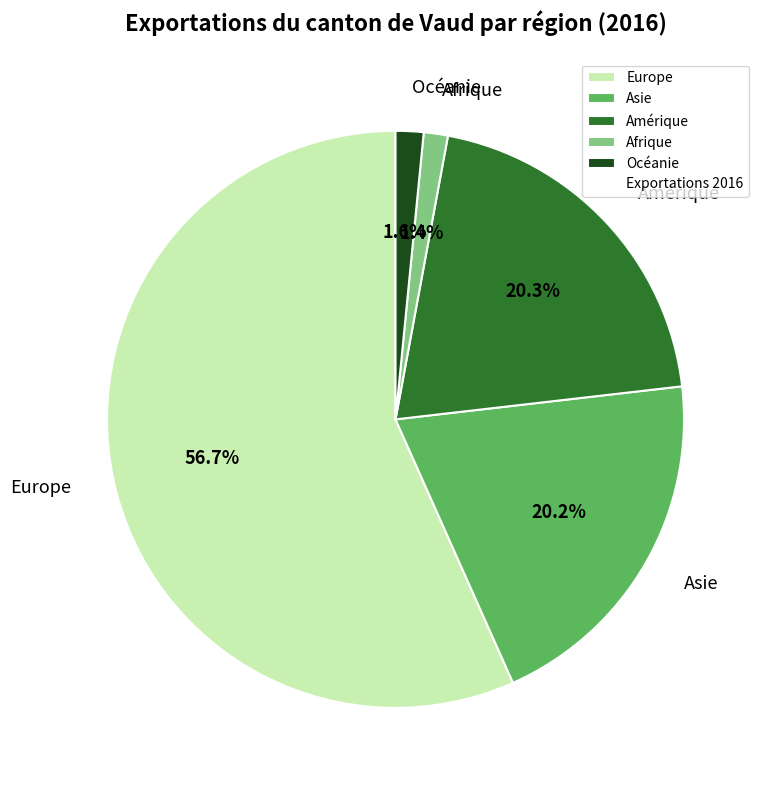

Which slice is the largest?

Europe